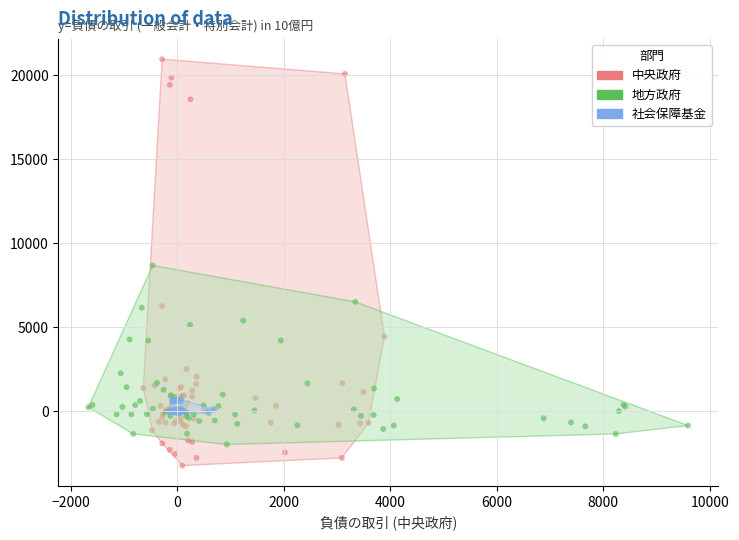

Which series has the largest Y range (max minus min)?

中央政府